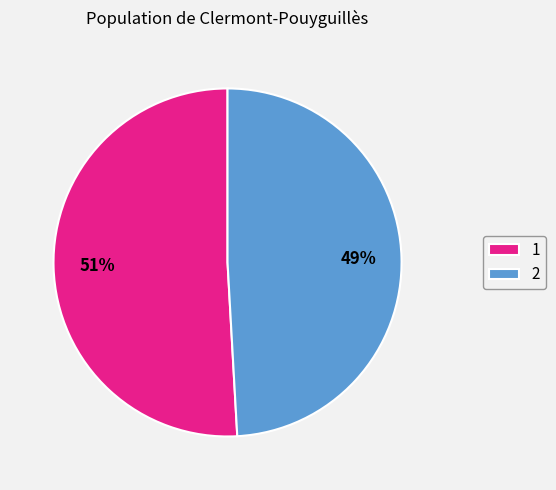

Is it true that 1 is 51% of the pie?

True